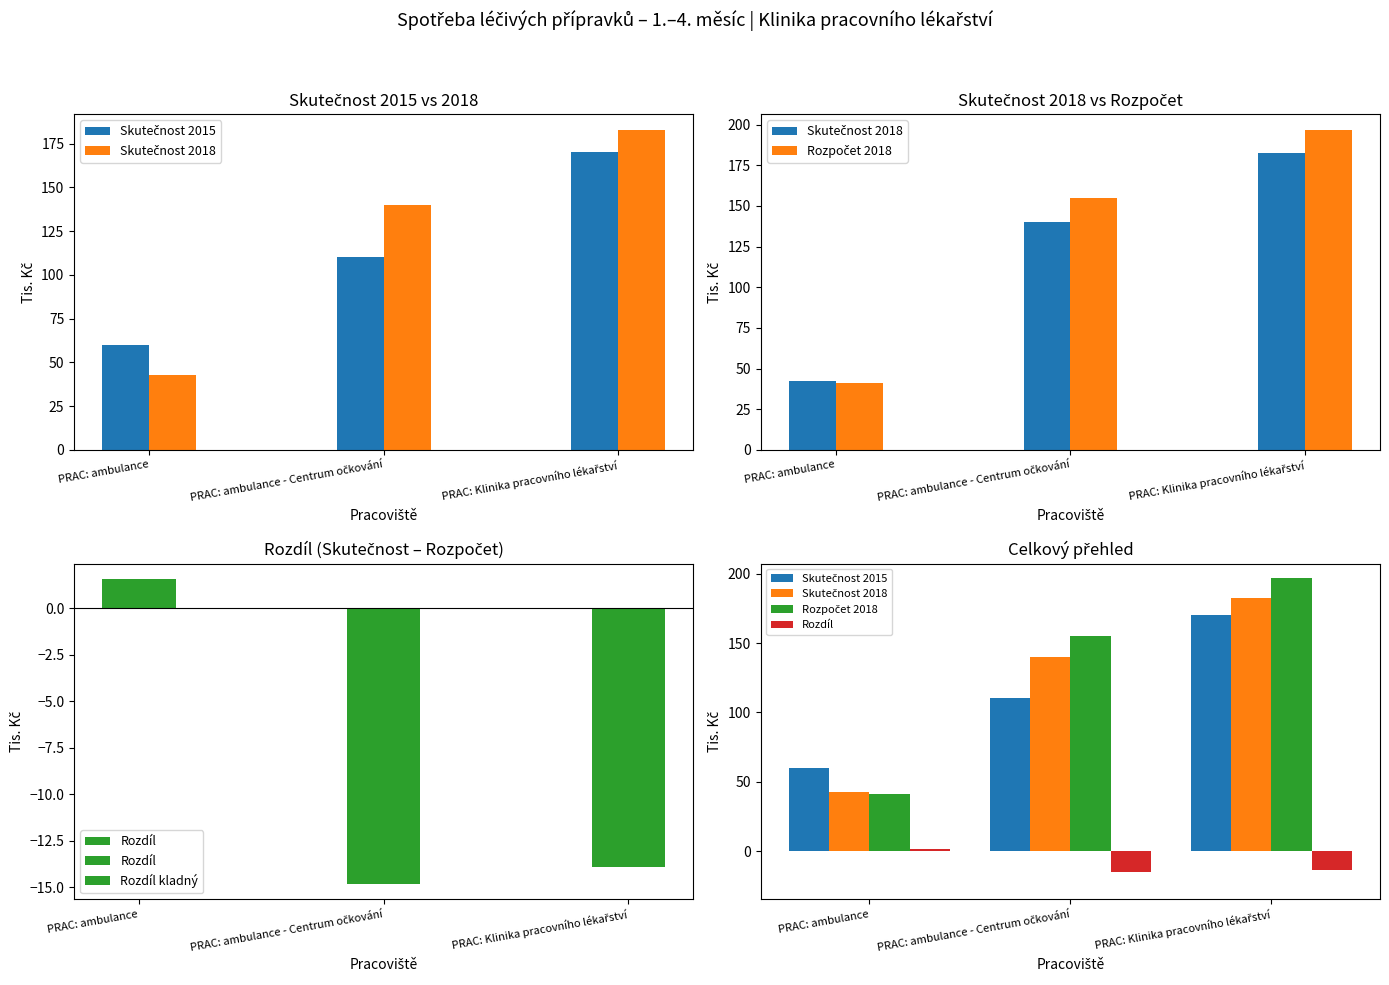

List the labels in order of Skutečnost 2018 value, largest first.

PRAC: Klinika pracovního lékařství, PRAC: ambulance - Centrum očkování, PRAC: ambulance